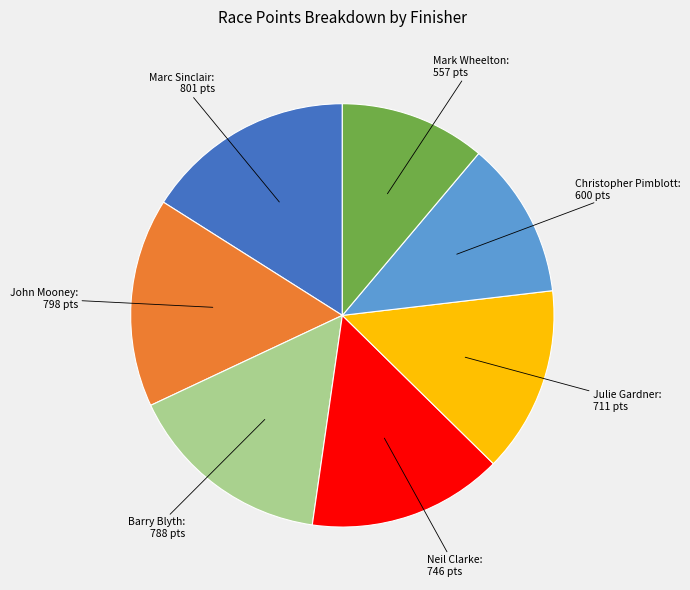

Is there a majority slice in this chart?

No